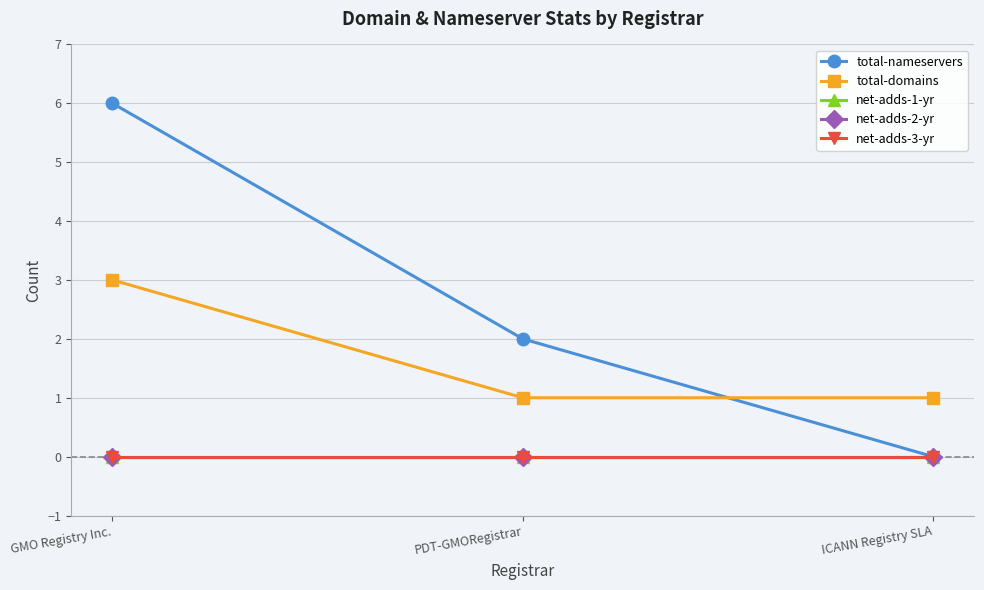

At PDT-GMORegistrar, list the series in order from smallest to largest.

net-adds-1-yr, net-adds-2-yr, net-adds-3-yr, total-domains, total-nameservers